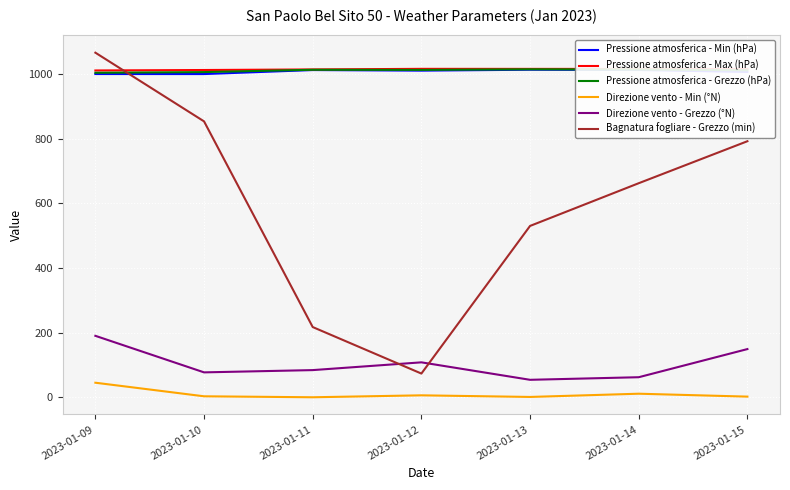

List the labels in order of Bagnatura fogliare - Grezzo (min) value, largest first.

2023-01-09, 2023-01-10, 2023-01-15, 2023-01-14, 2023-01-13, 2023-01-11, 2023-01-12